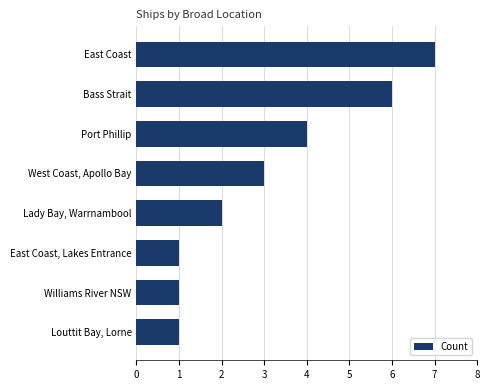

Reading bottom to top, transcribe all the data shown in this chart.

1	1	1	2	3	4	6	7